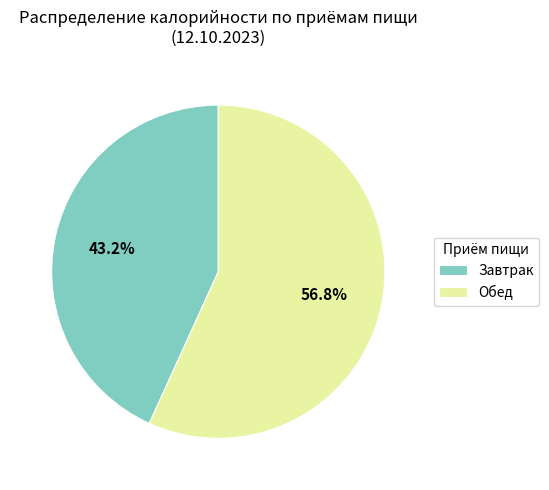

How many slices are in this pie chart?

2